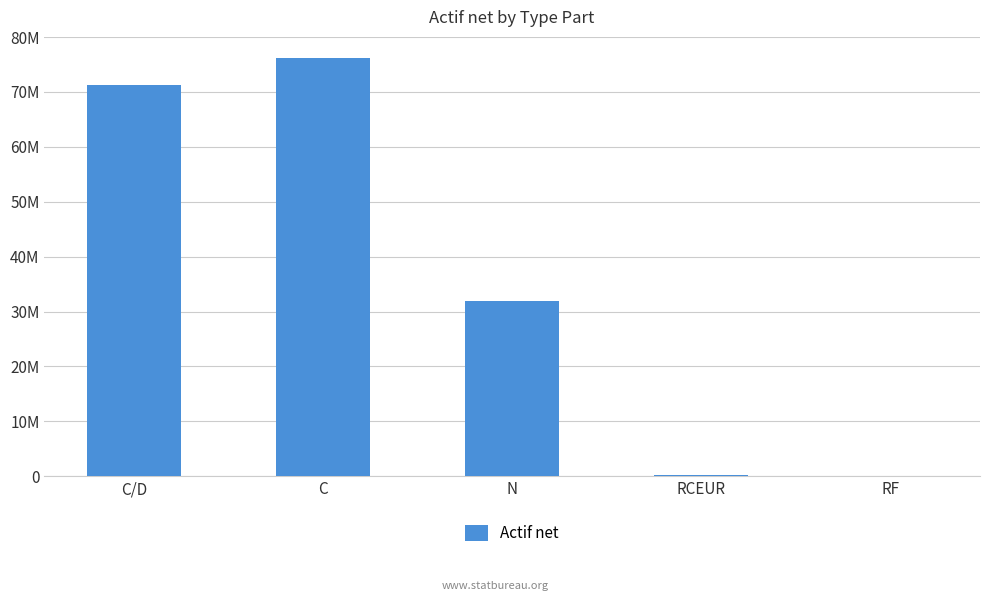

List the labels in order of value, largest first.

C, C/D, N, RCEUR, RF